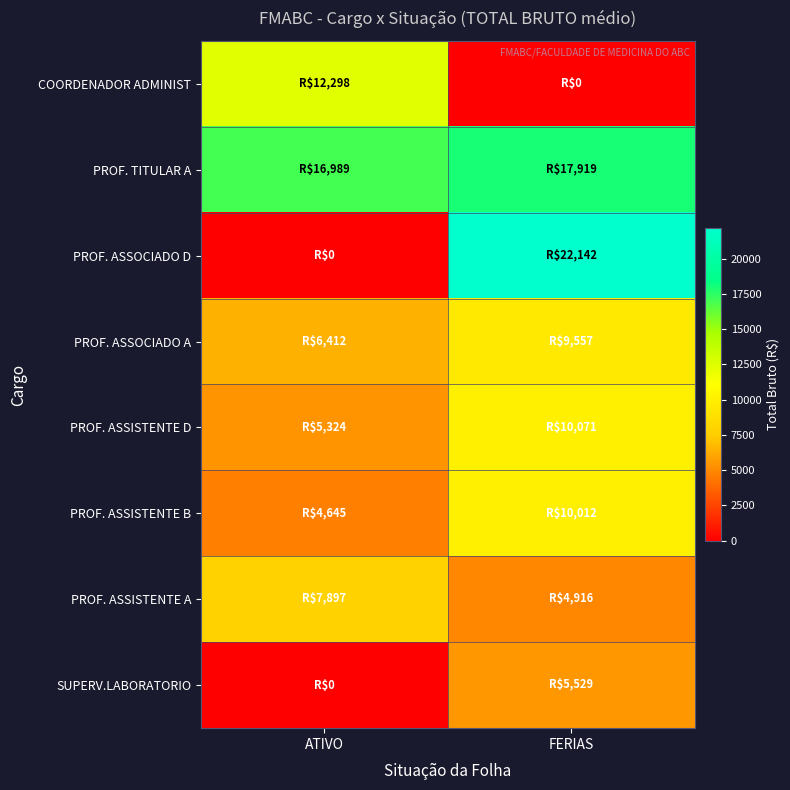

Reading left to right, transcribe all the data shown in this chart.

COORDENADOR ADMINIST: ATIVO=12298.2	FERIAS=0.0
PROF. TITULAR A: ATIVO=16988.7	FERIAS=17918.7
PROF. ASSOCIADO D: ATIVO=0.0	FERIAS=22142.4
PROF. ASSOCIADO A: ATIVO=6412.1	FERIAS=9557.4
PROF. ASSISTENTE D: ATIVO=5323.9	FERIAS=10071.1
PROF. ASSISTENTE B: ATIVO=4645.3	FERIAS=10012.5
PROF. ASSISTENTE A: ATIVO=7897.4	FERIAS=4916.4
SUPERV.LABORATORIO: ATIVO=0.0	FERIAS=5529.5